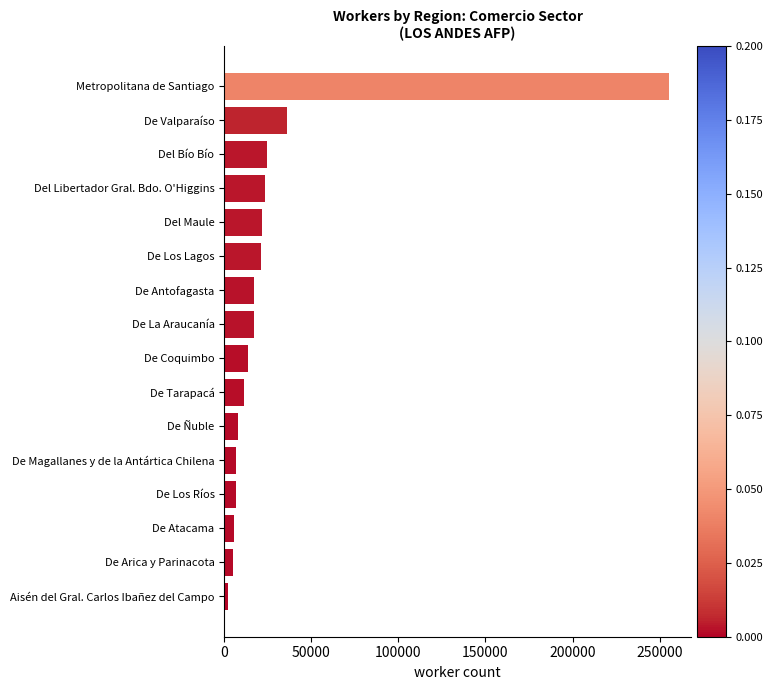

What is the greatest value displayed?

255305.1